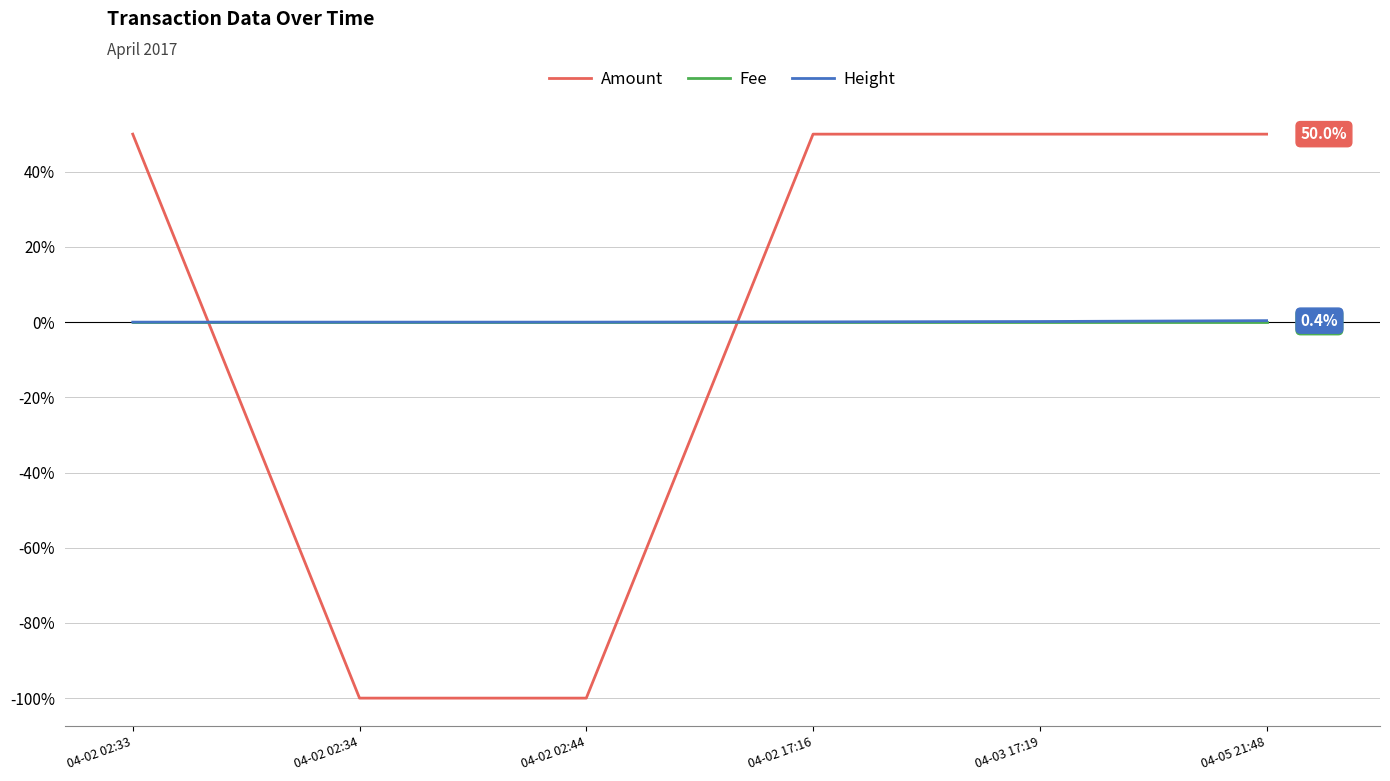

Which series has the largest range (max minus min)?

Amount